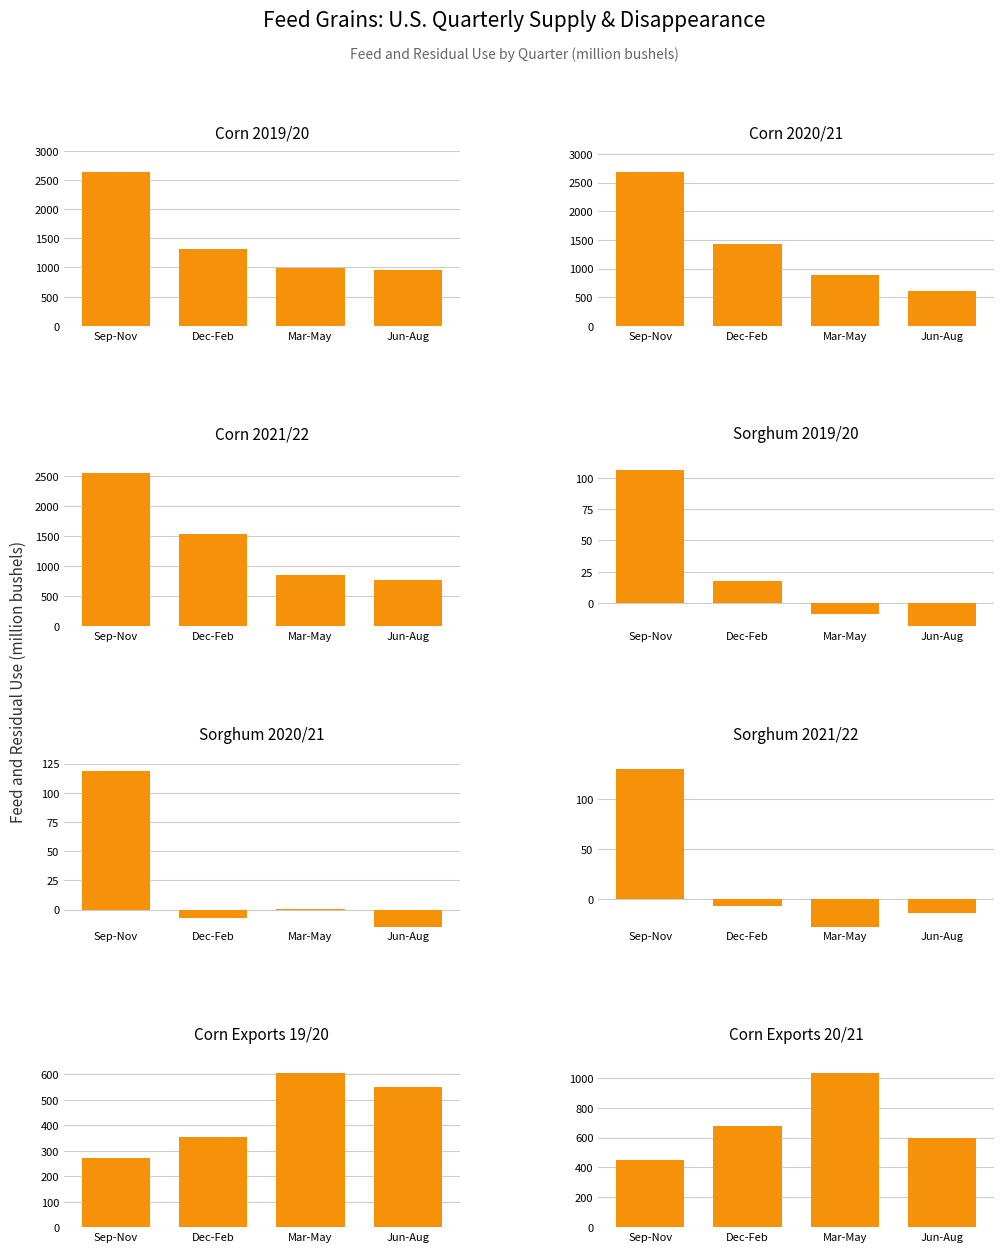

How many categories are shown in the chart?

4